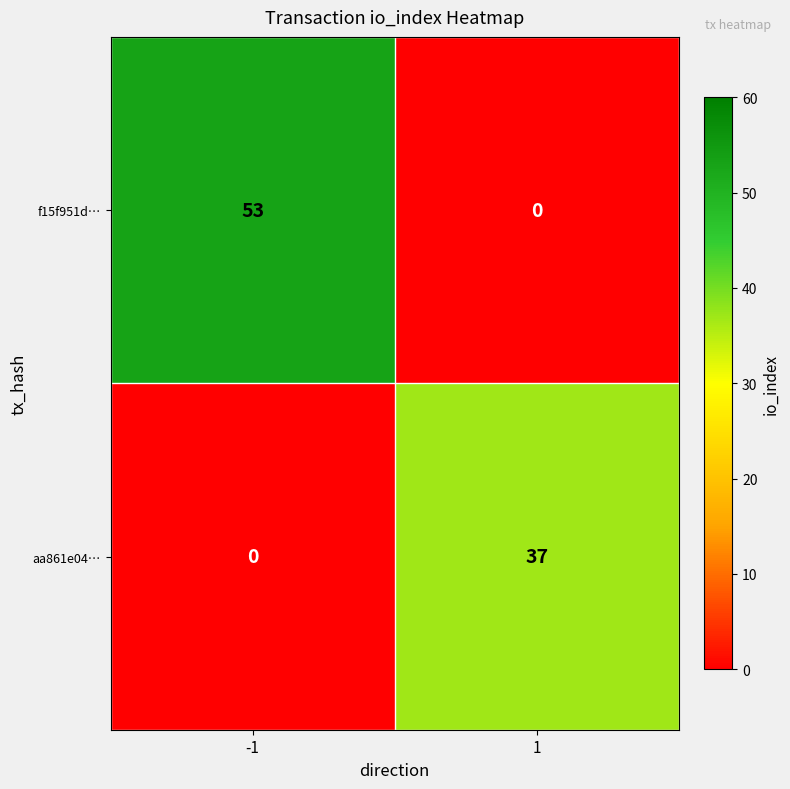

Reading left to right, extract all data points from this chart.

f15f951d…: 53	0
aa861e04…: 0	37